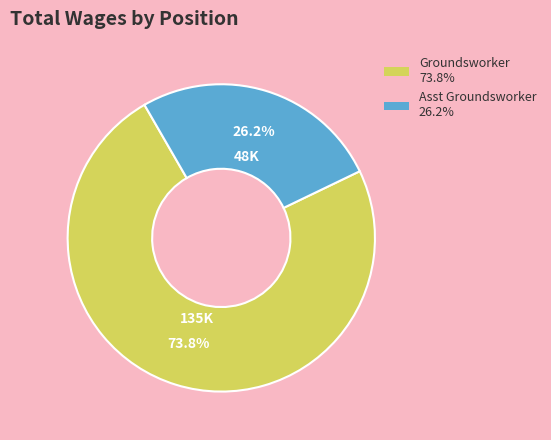

Rank the categories by value from highest to lowest.

Groundsworker, Asst Groundsworker